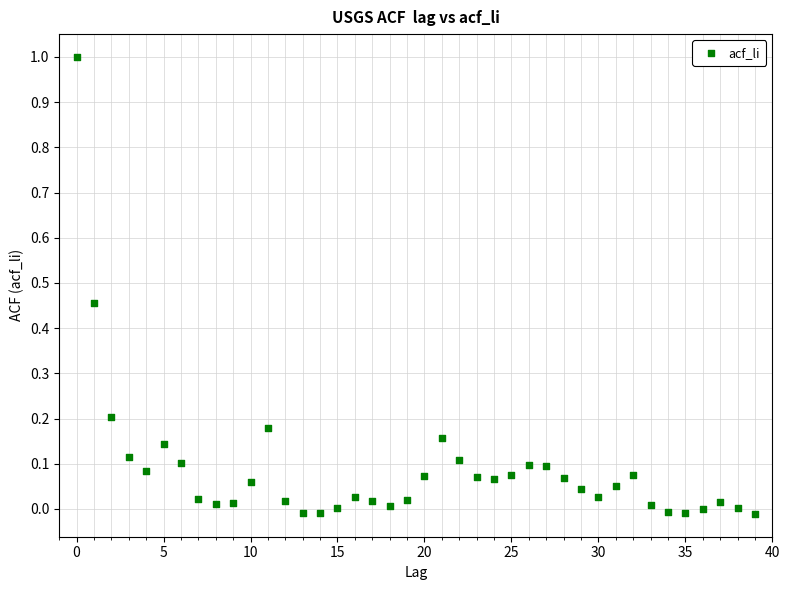

What is the range of Y values (max minus min)?

1.0